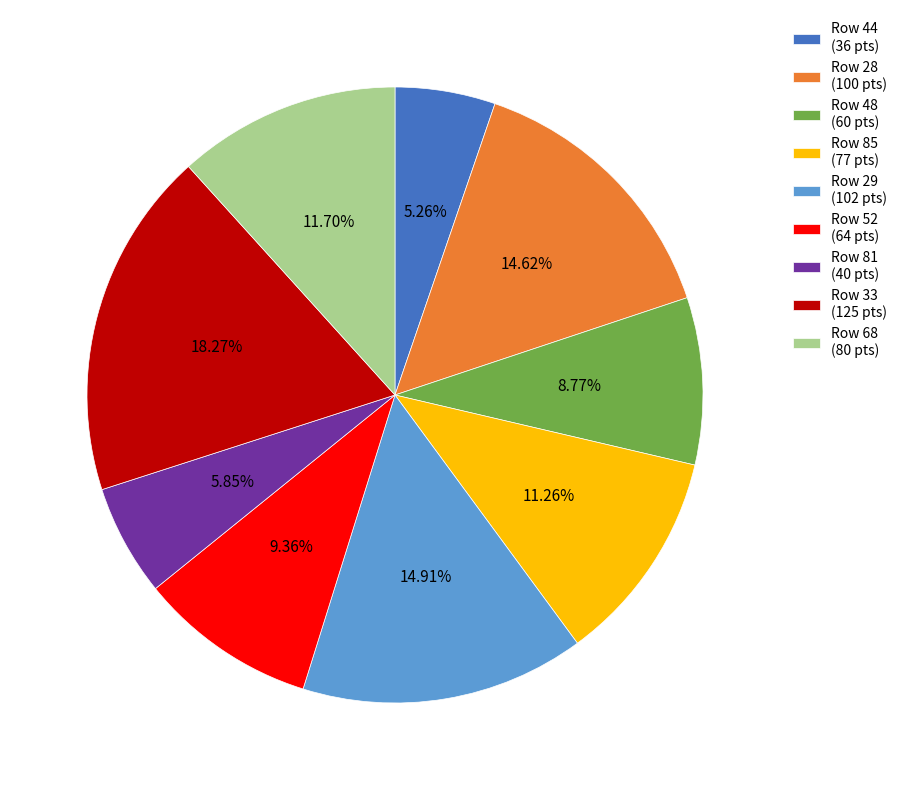

Which category has the biggest portion of the pie?

Row 33 (125 pts)